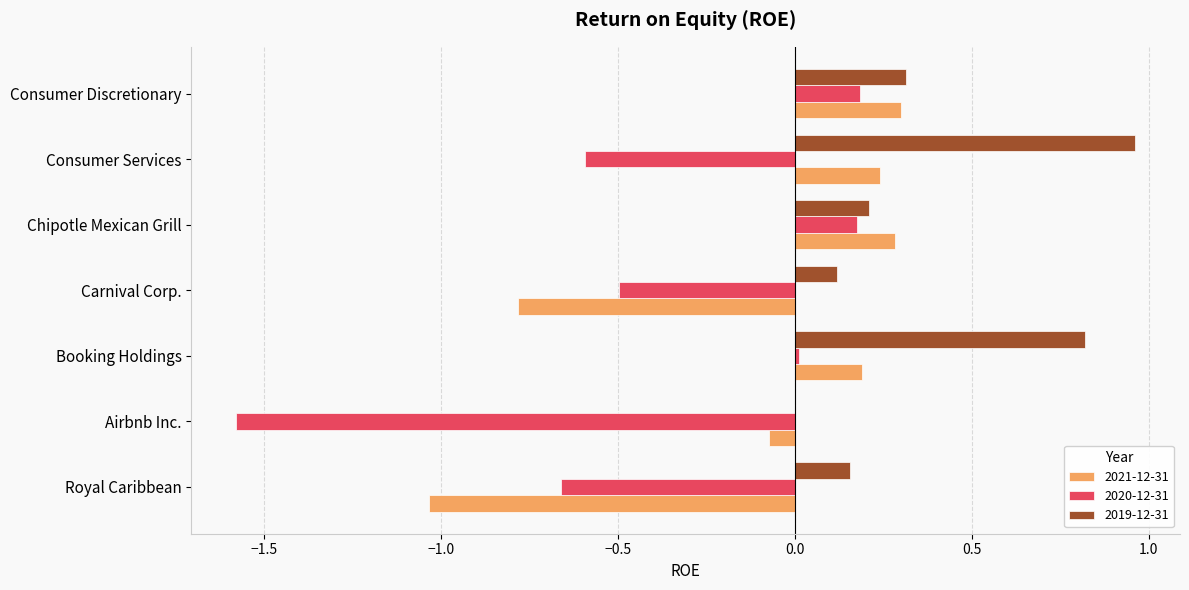

Is it true that 2020-12-31 equals -0.4 at Royal Caribbean?

False